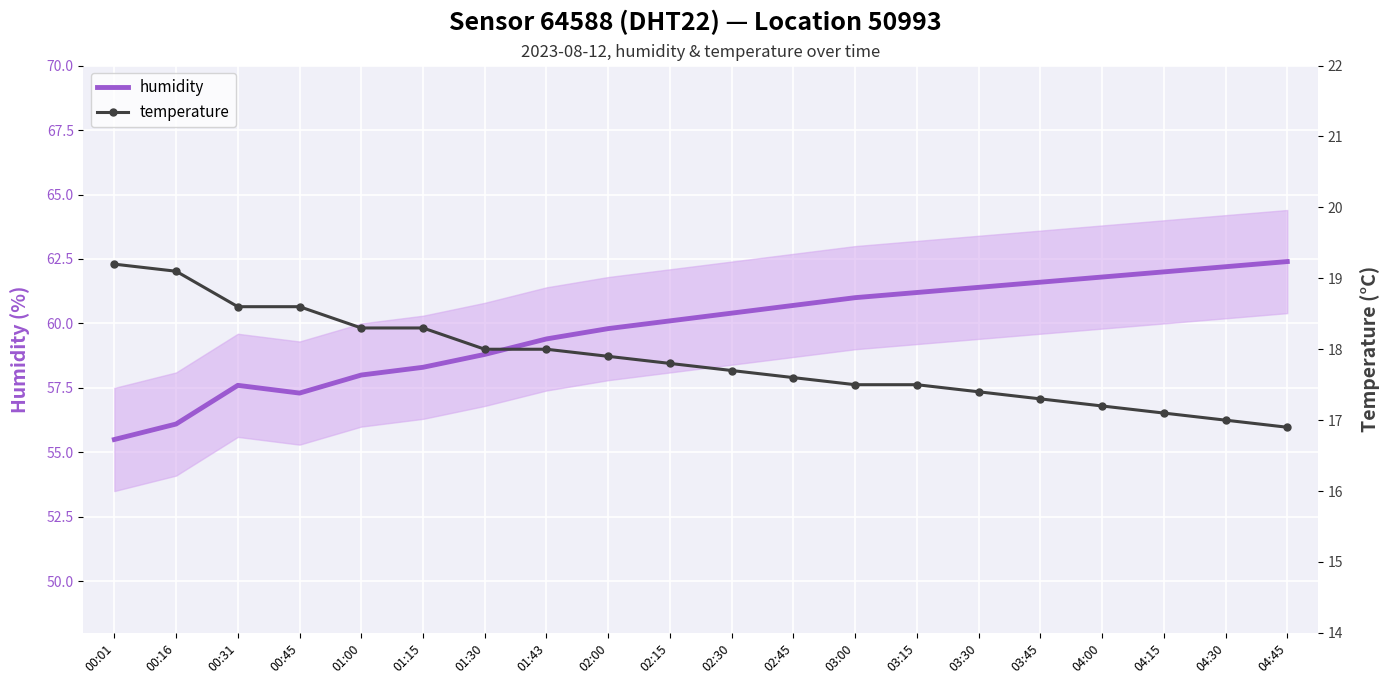

Reading right to left, what are all the values shown in this chart?

humidity: 62.4	62.2	62.0	61.8	61.6	61.4	61.2	61.0	60.7	60.4	60.1	59.8	59.4	58.8	58.3	58.0	57.3	57.6	56.1	55.5
temperature: 16.9	17.0	17.1	17.2	17.3	17.4	17.5	17.5	17.6	17.7	17.8	17.9	18.0	18.0	18.3	18.3	18.6	18.6	19.1	19.2